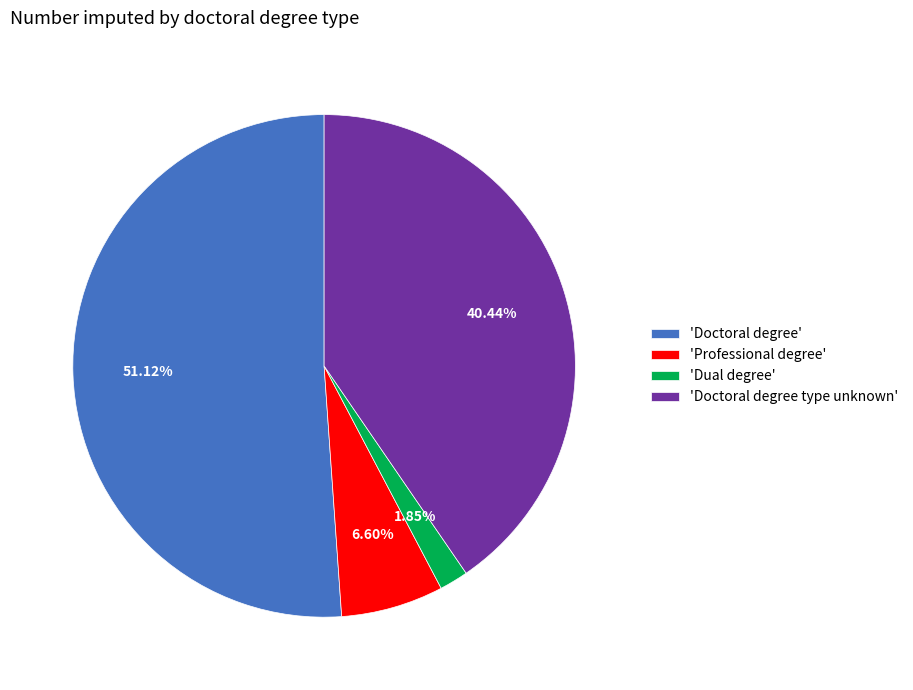

What is the largest slice in the pie chart?

'Doctoral degree'